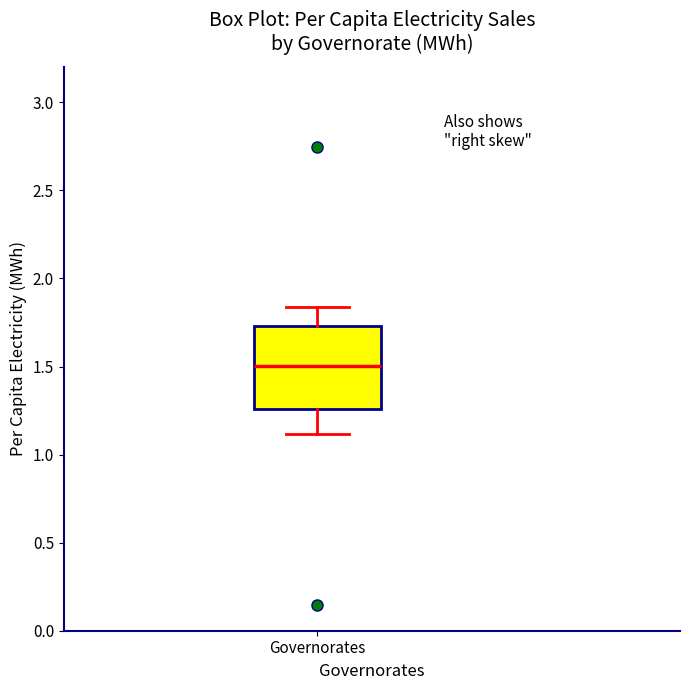

Where does the upper whisker of the box for Governorates end on the y-axis? The values are not printed on the chart, so give them approximately, as read against the axis.

1.85